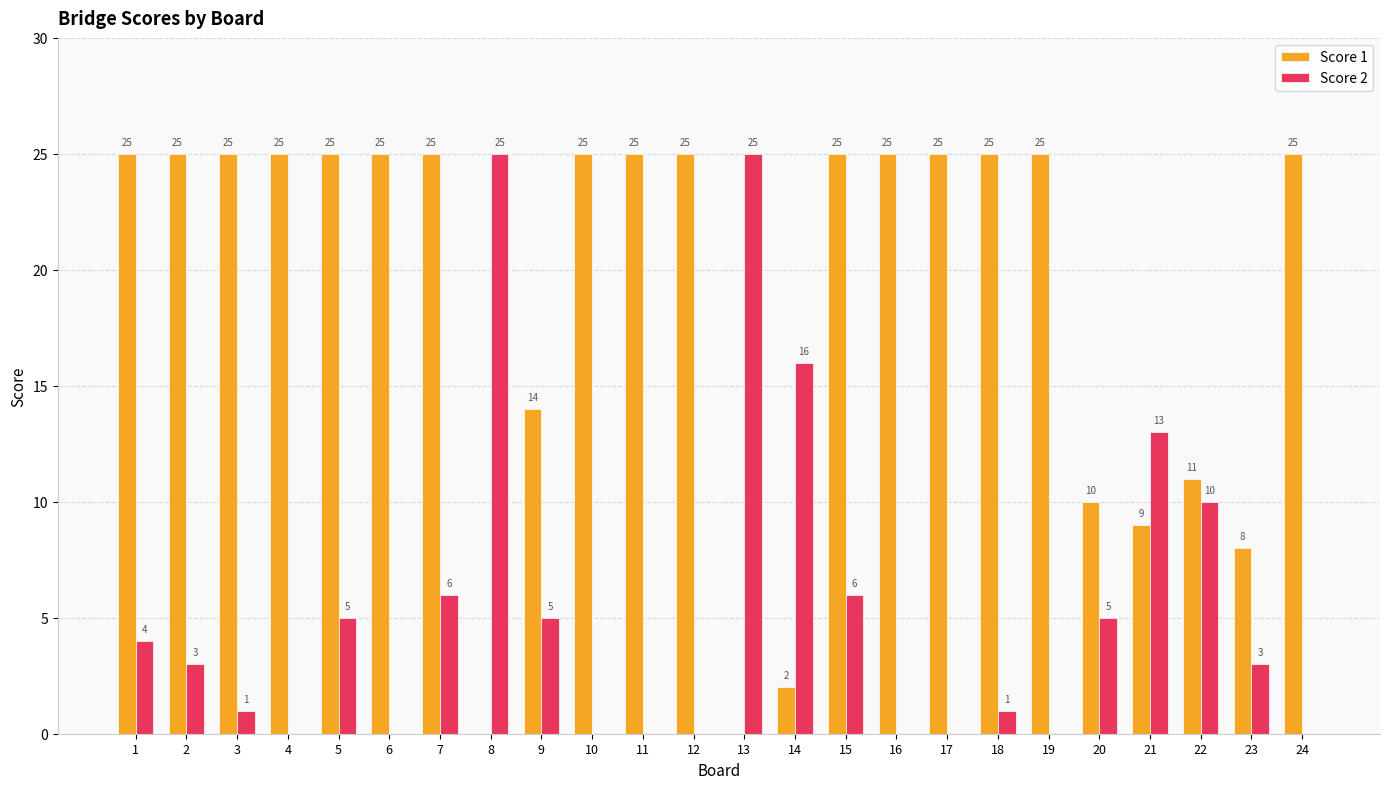

Does the chart contain stacked bars?

No